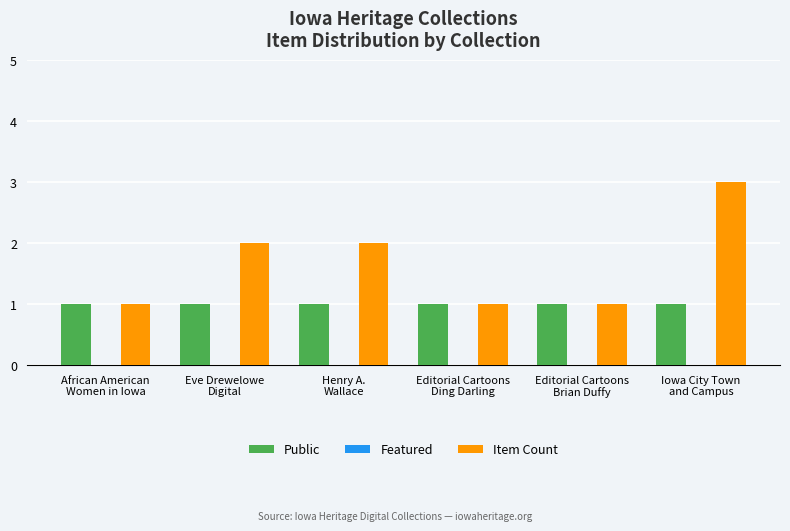

Which category has the highest value across all series?

Iowa City Town
and Campus